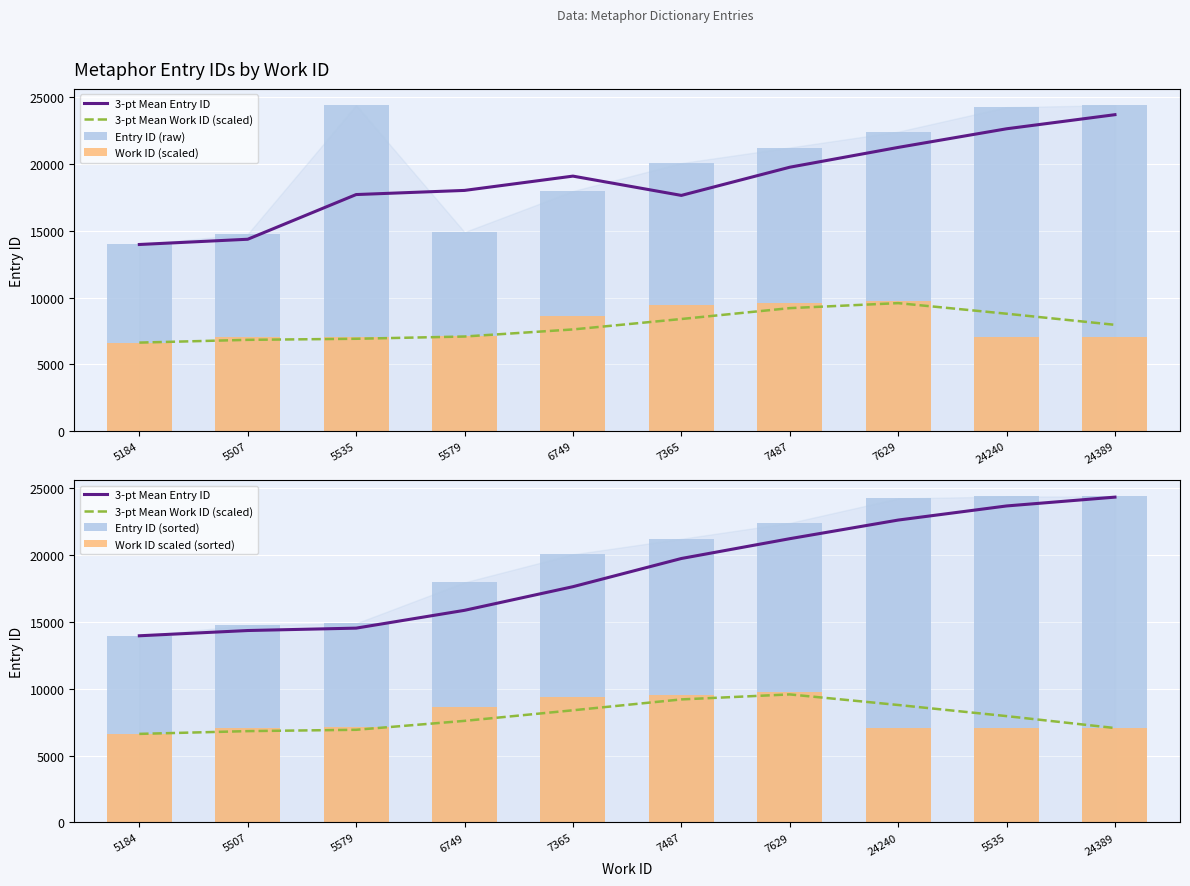

What is the difference between the maximum and minimum values in the Work ID scaled (sorted) series?

3126.5